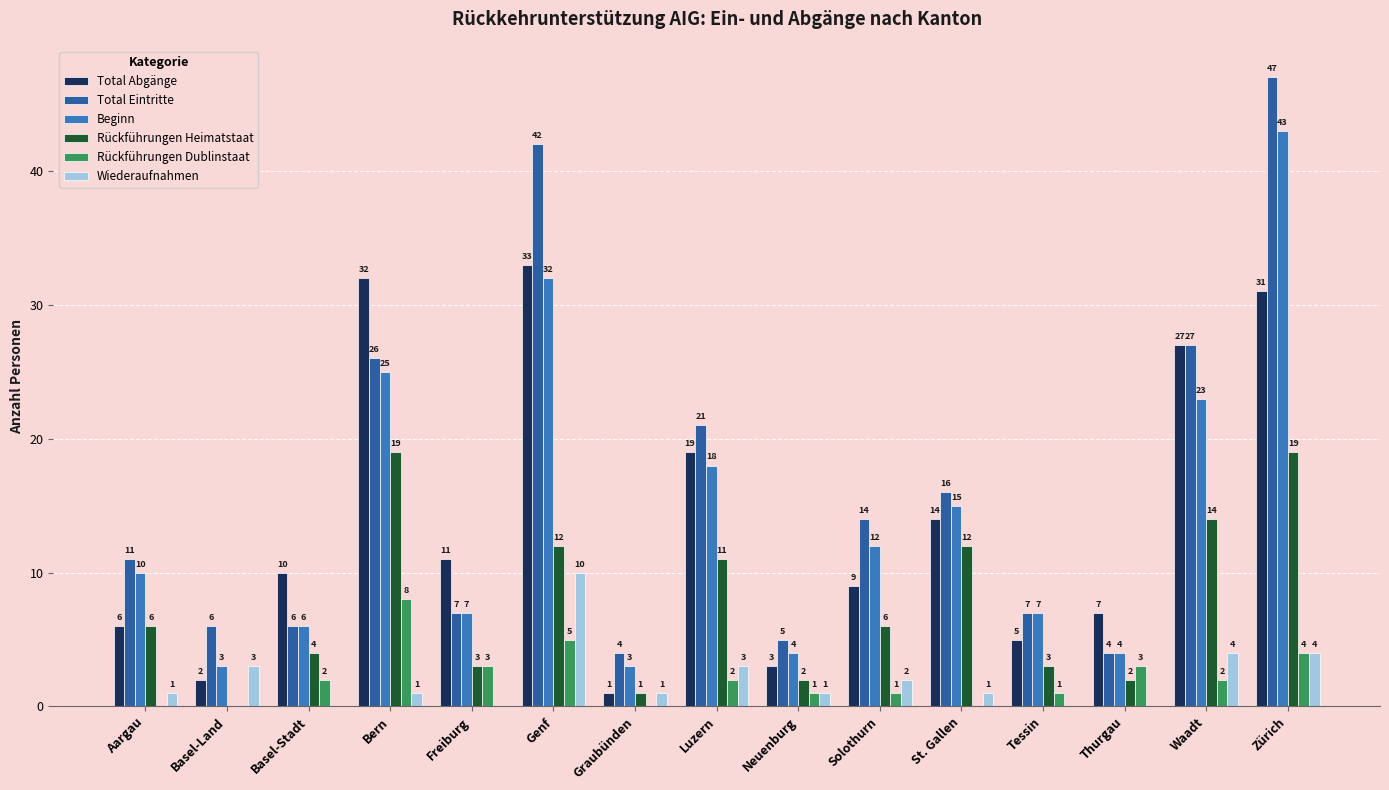

What is the sum of the Wiederaufnahmen values at Freiburg and Waadt?

4